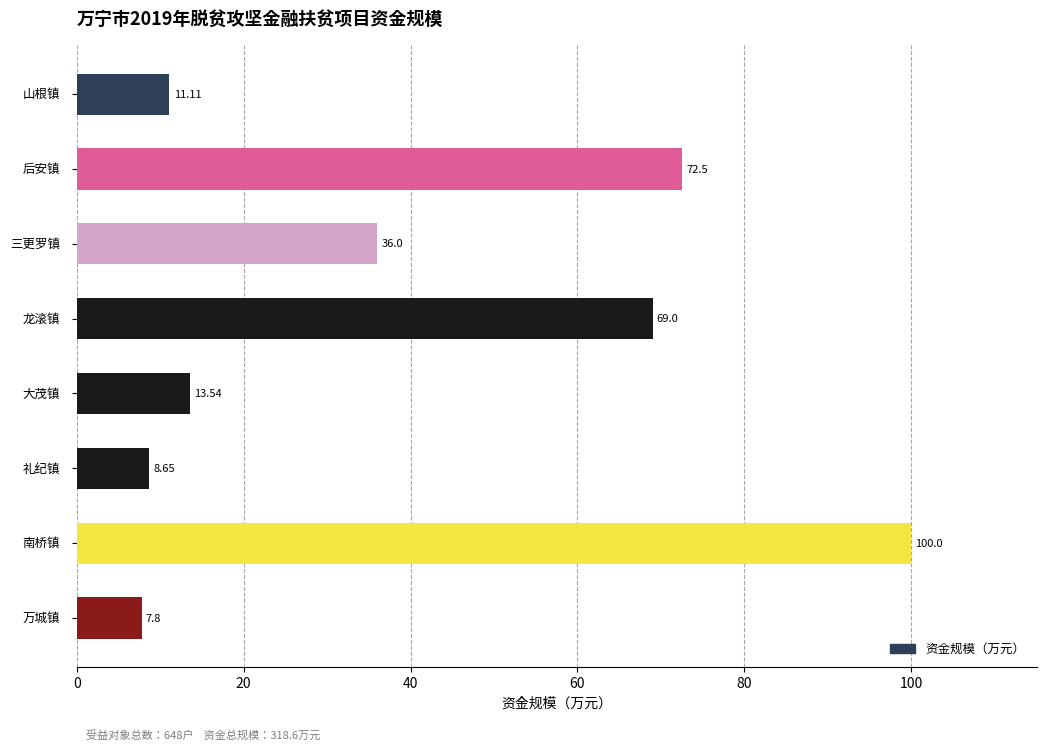

How many series are shown in this chart?

1